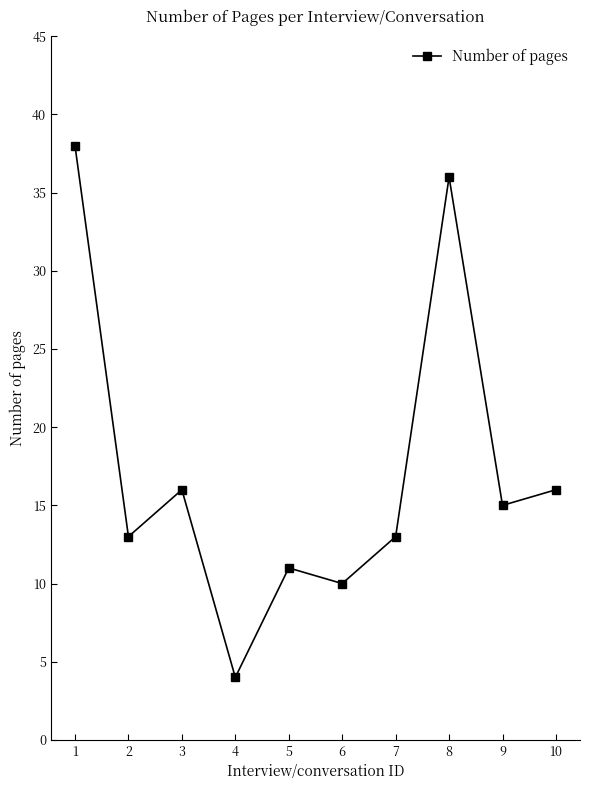

Between 2 and 9, which is larger?

9